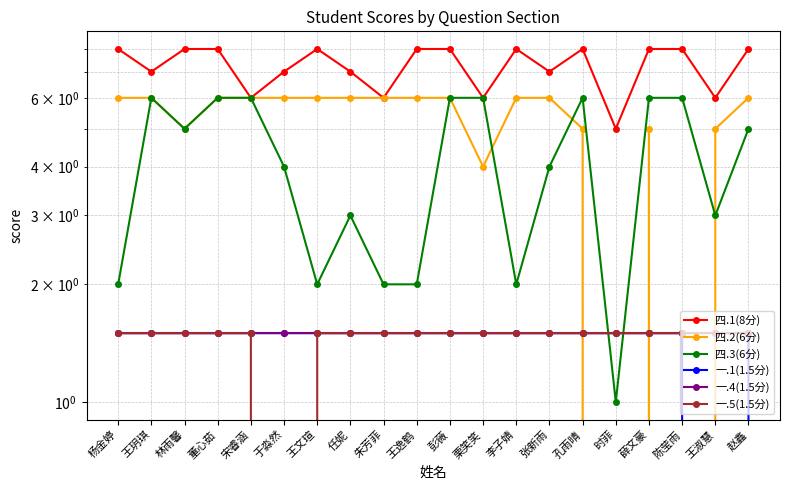

How many values in 一.5(1.5分) are above zero?

19